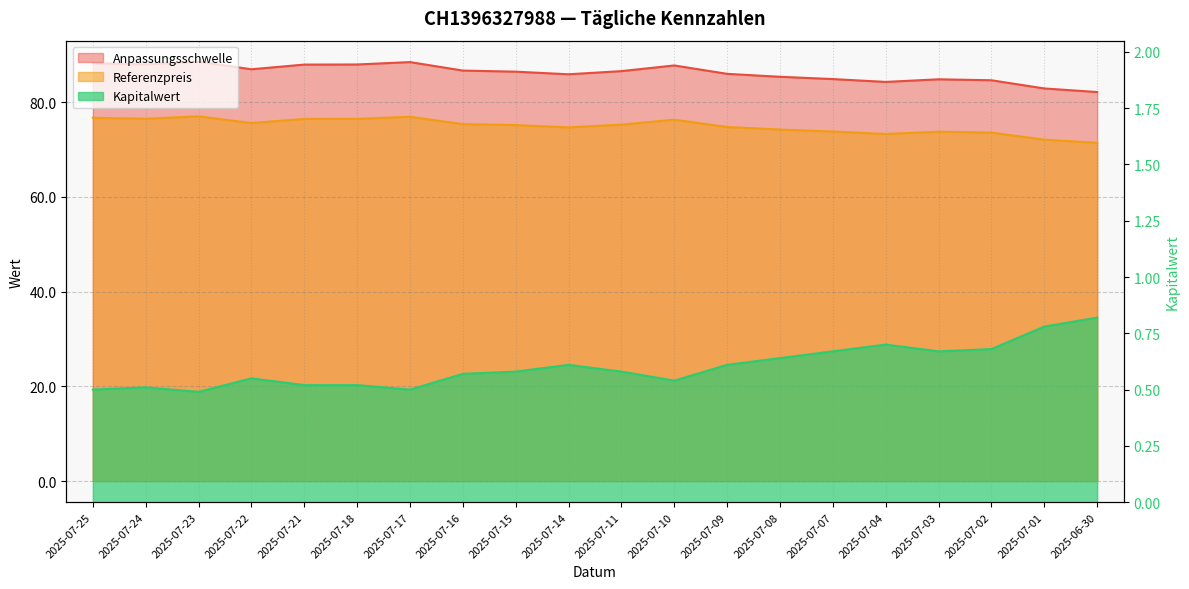

The Kapitalwert series shows 0.3 at 2025-07-11. True or false?

False